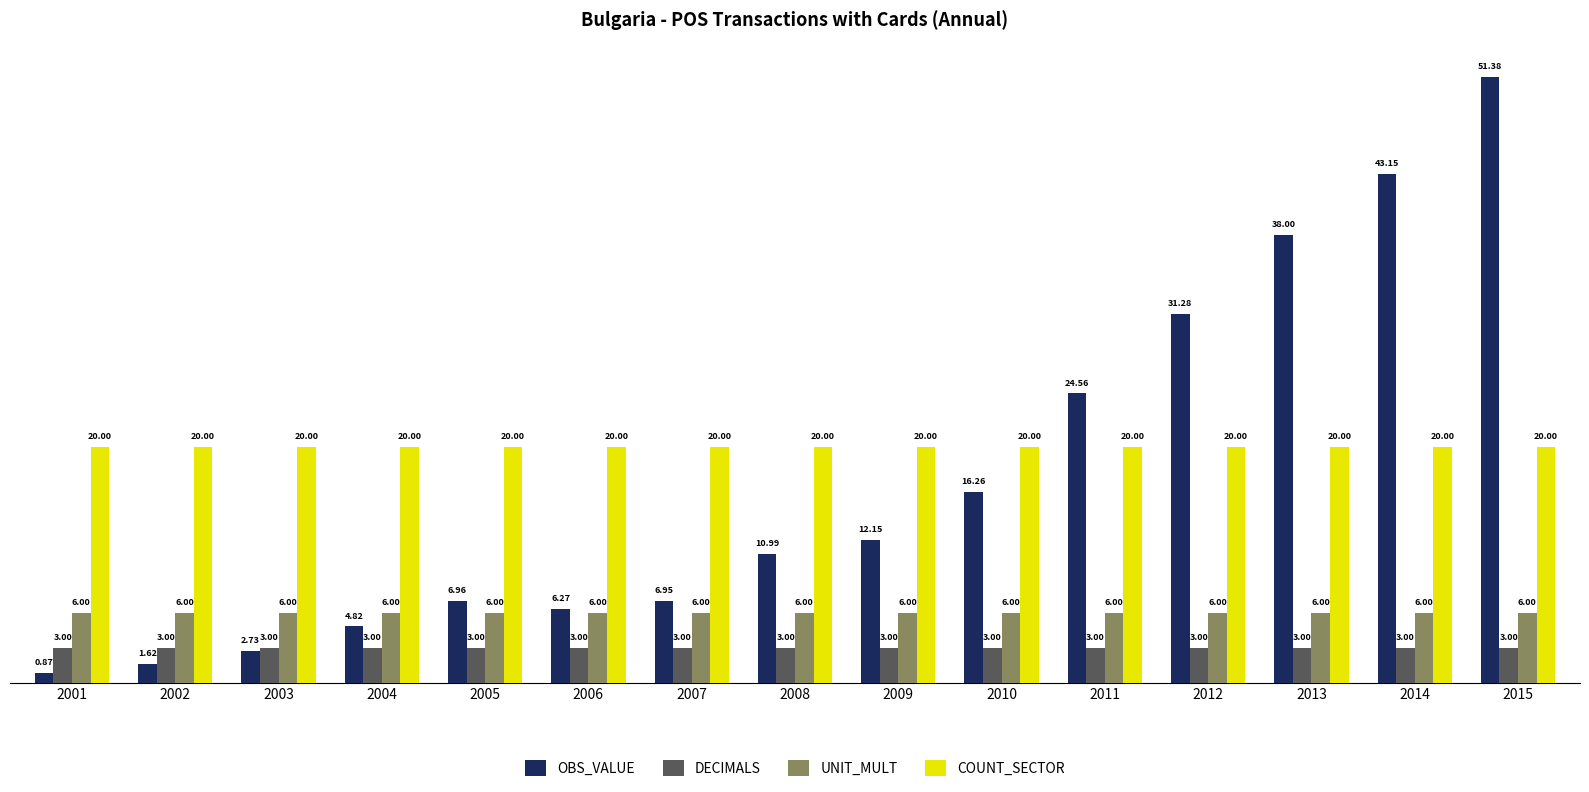

What is the total value across all series at 2014?

72.1